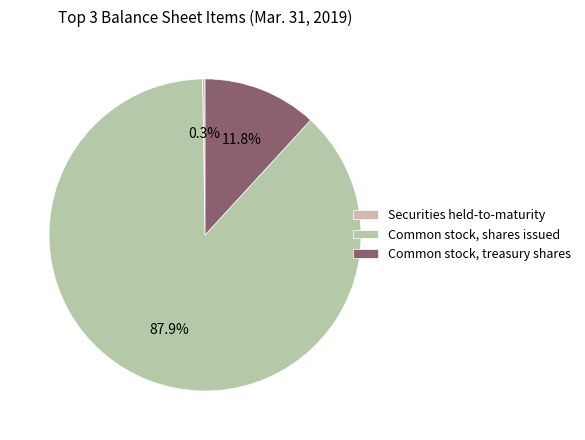

How many slices are in this pie chart?

3